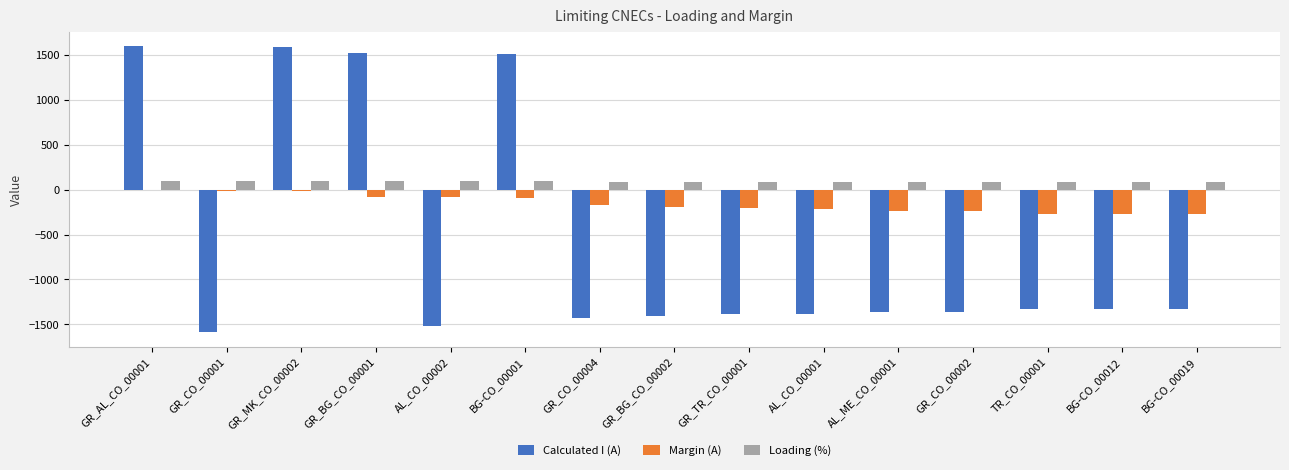

What value does the Calculated I (A) series have at AL_CO_00002, to the nearest 10?

-1520